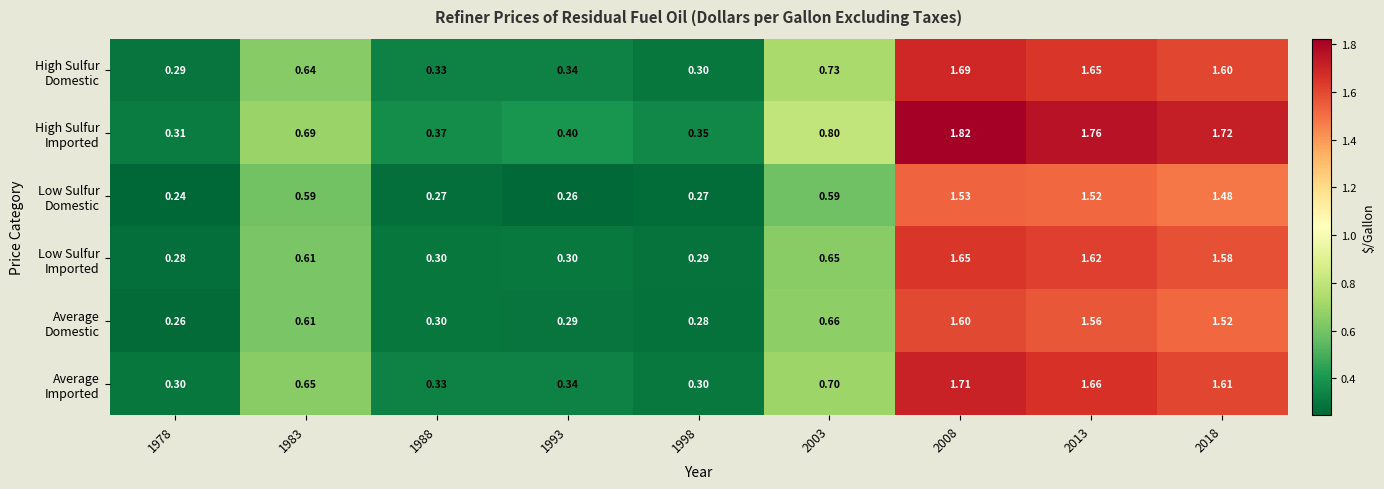

How many distinct data groups are displayed?

6